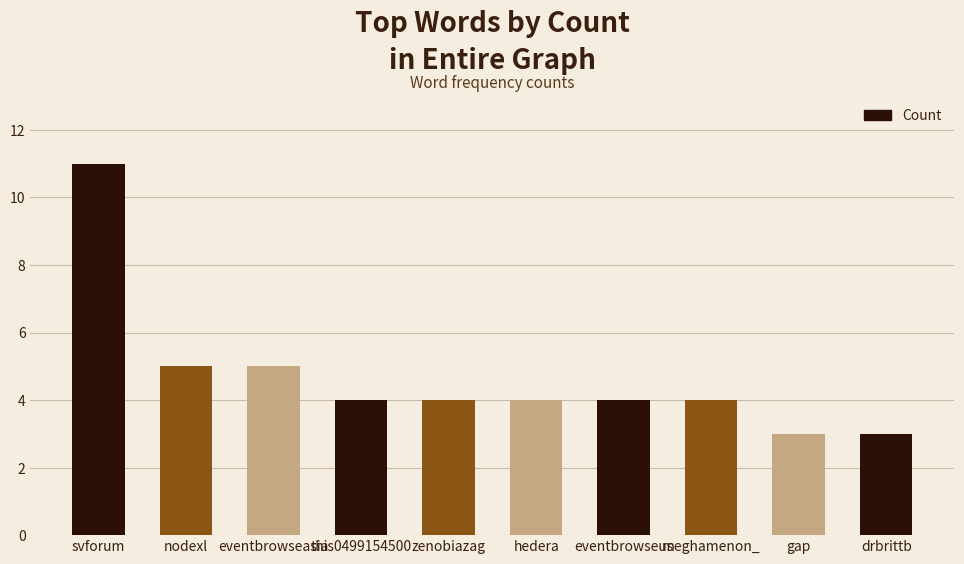

Does the chart contain any negative values?

No